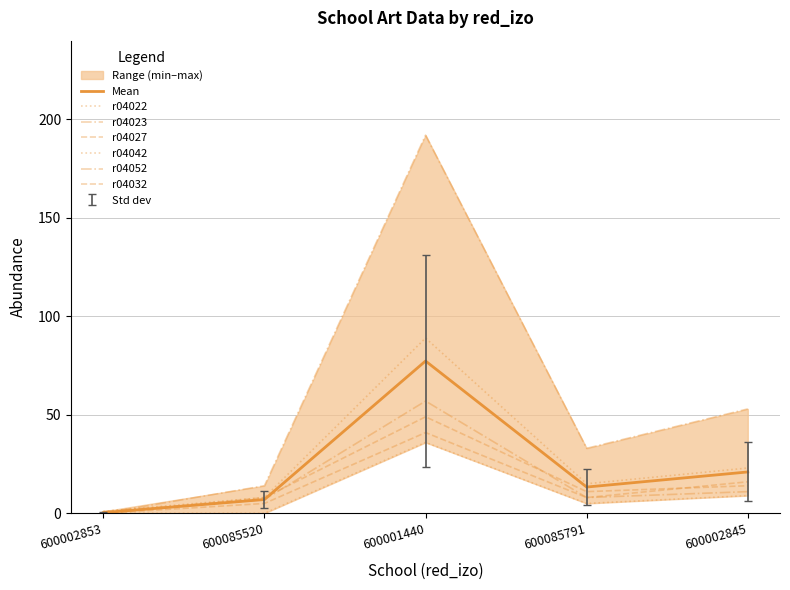

What is the difference between the r04022 values at 600002845 and 600002853?

22